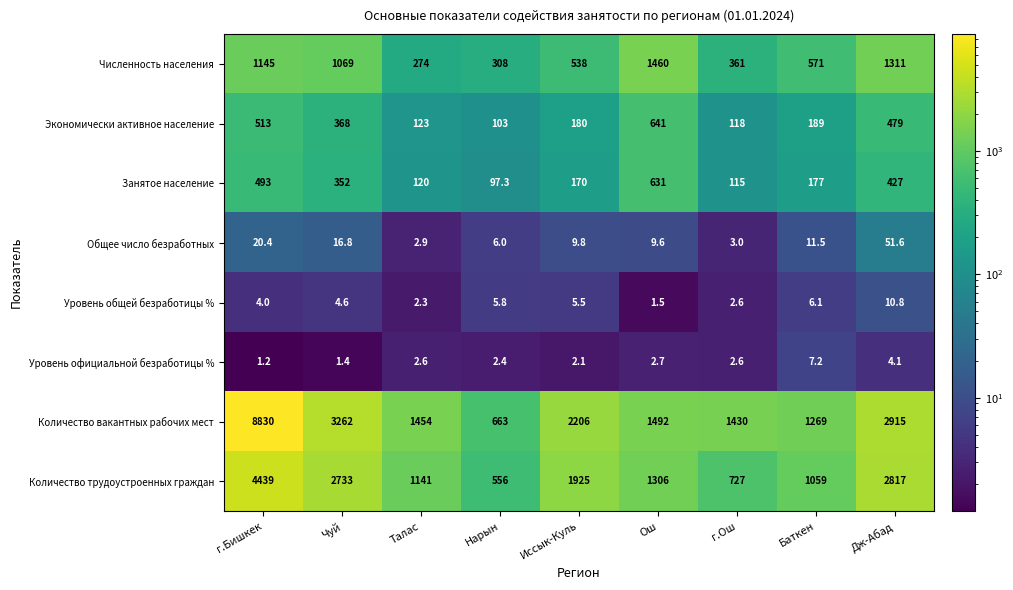

At which category is the sum across all series the highest?

г.Бишкек